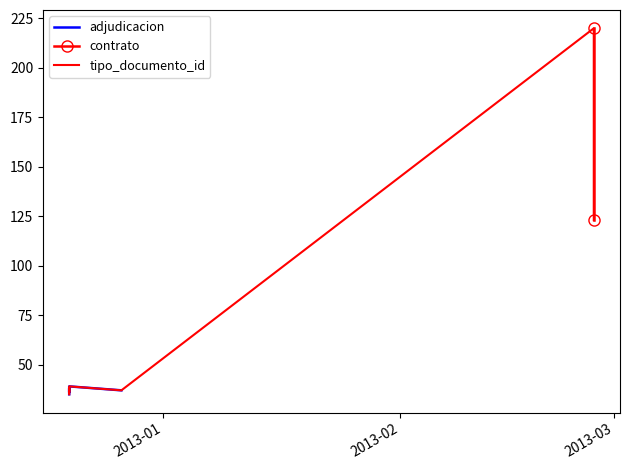

What is the ratio of the value at 2012-12-19 17:25:41 to the value at 2012-12-26 13:21:34?

0.9